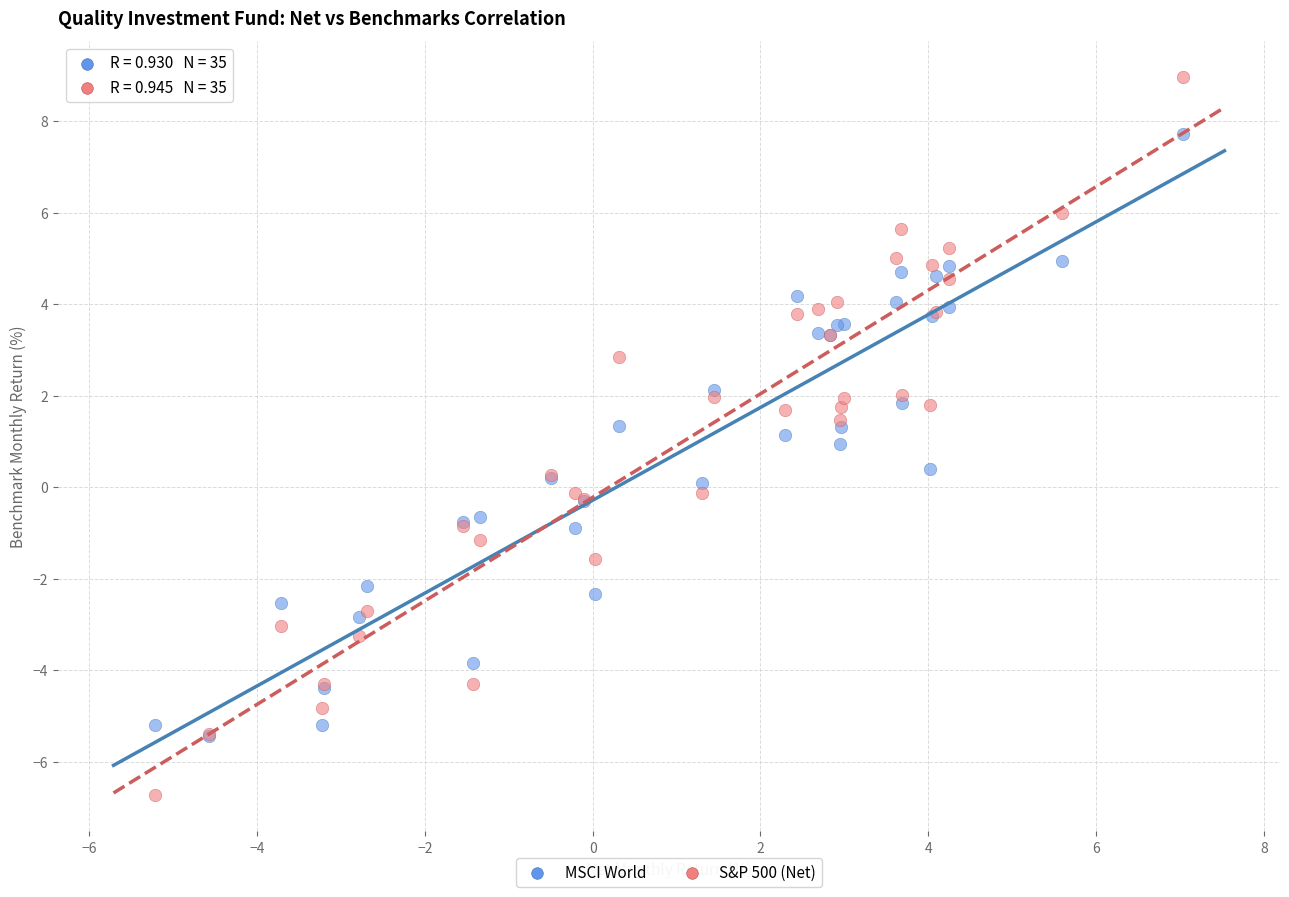

Which series has the largest Y range (max minus min)?

S&P 500 (Net)